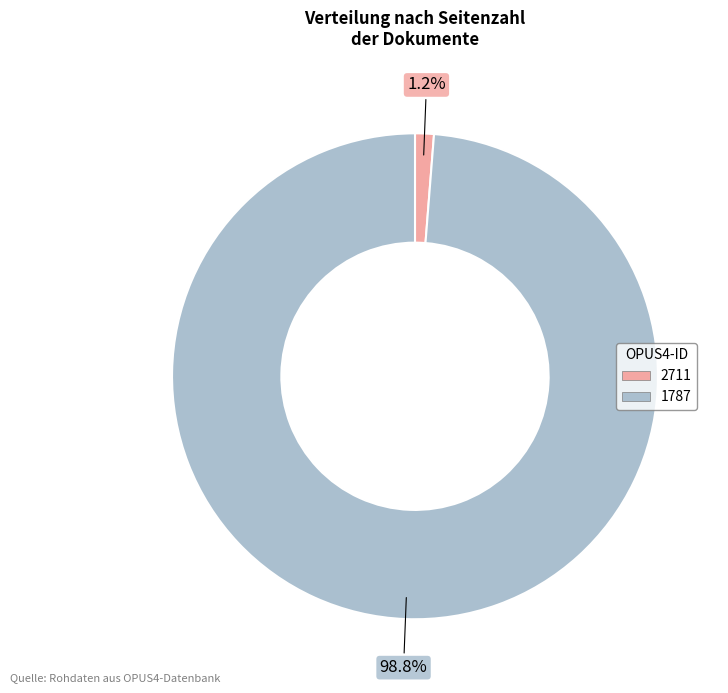

Is it true that 2711 is 1% of the pie?

True